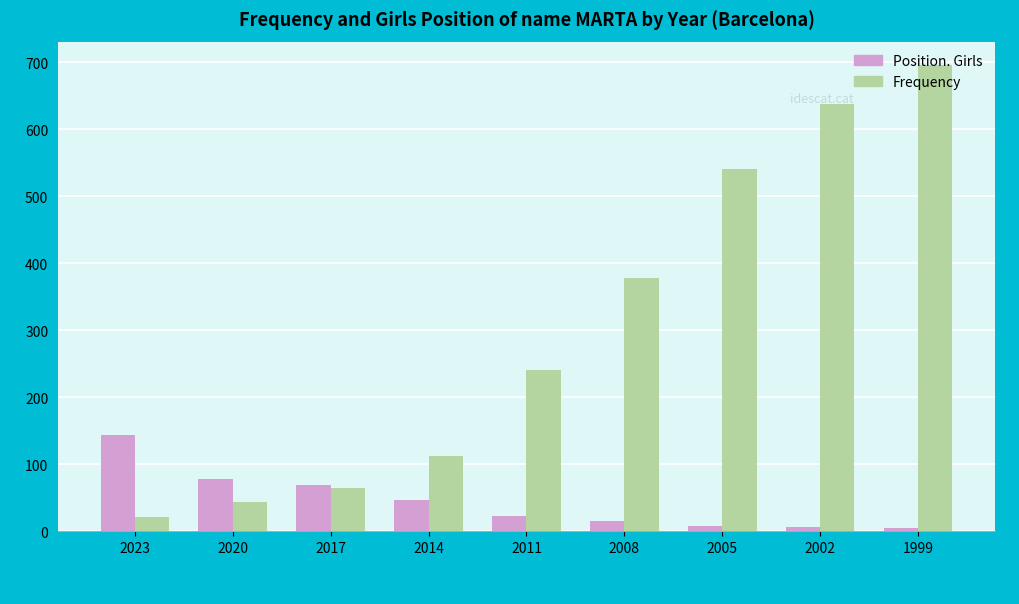

What is the total value across all series at 2002?

644